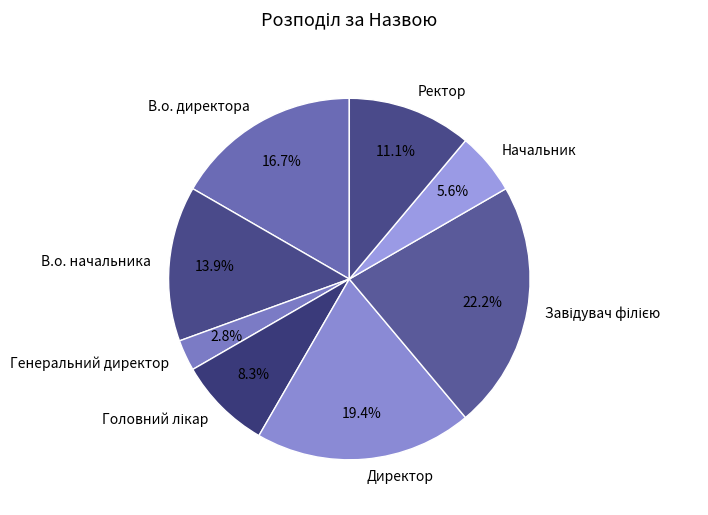

Count the number of slices in the pie.

8